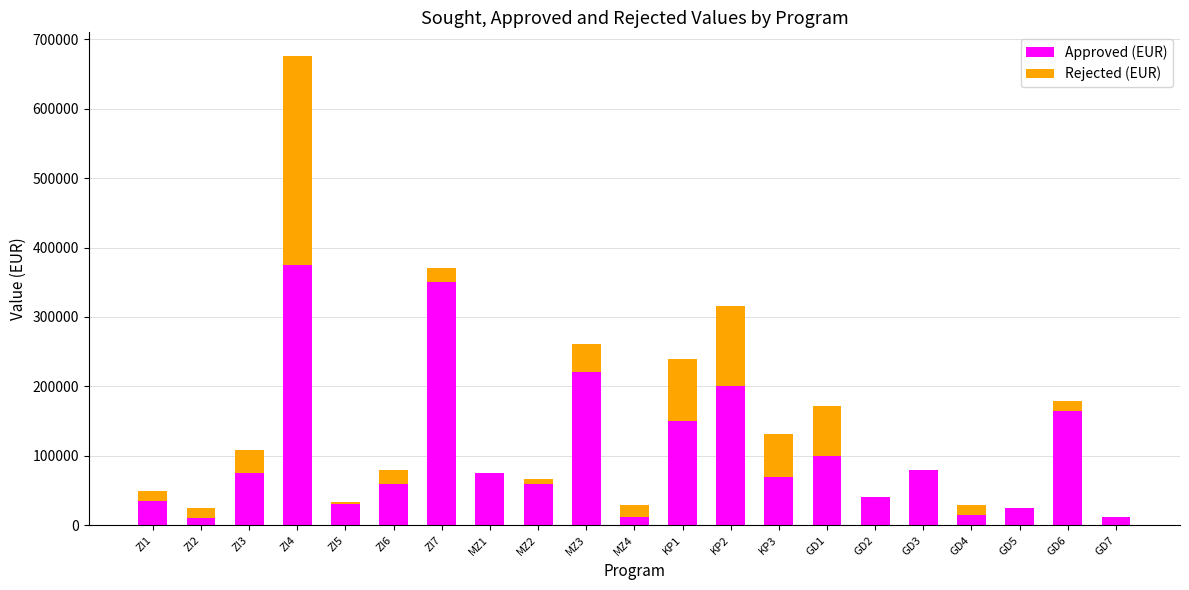

The value of Approved (EUR) at KP1 is 75899.1. True or false?

False